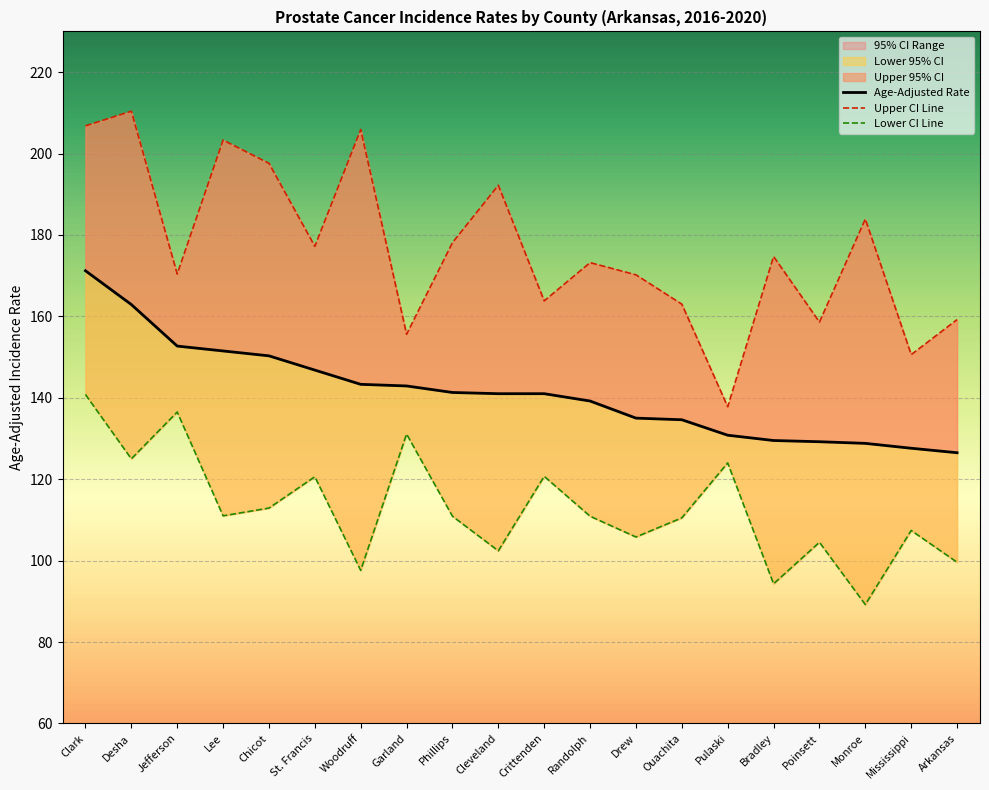

How many interior local valleys does the Upper 95% CI series have?

7